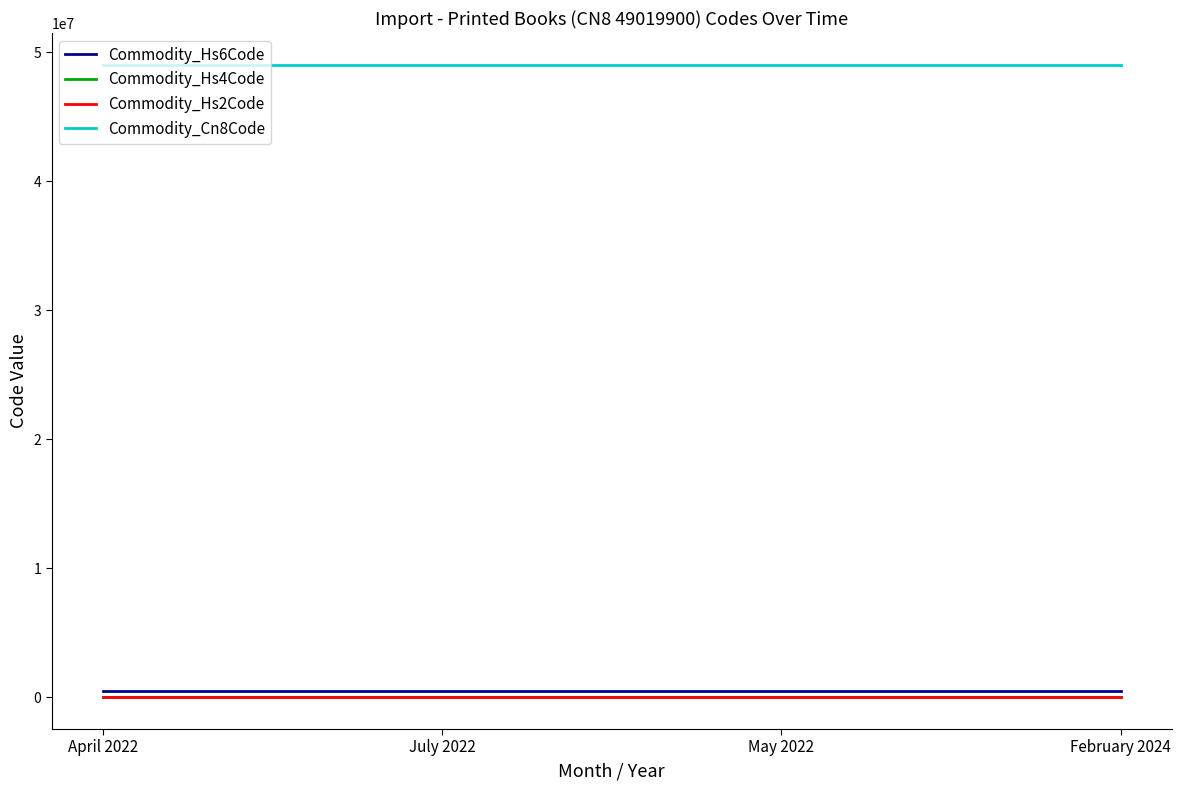

What is the smallest value displayed?

49